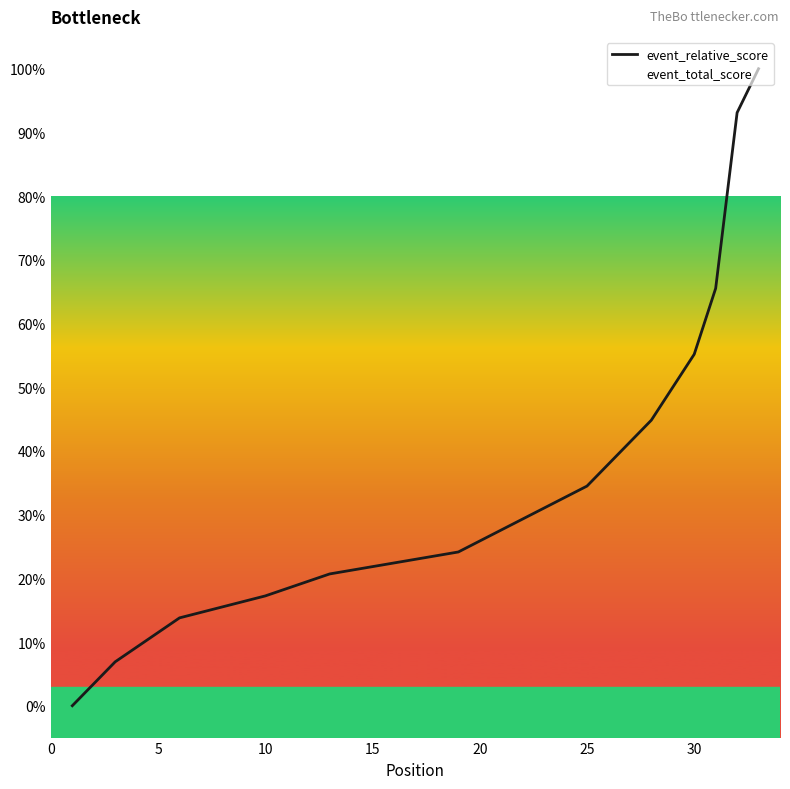

True or false: event_total_score and event_relative_score cross at least once.

False